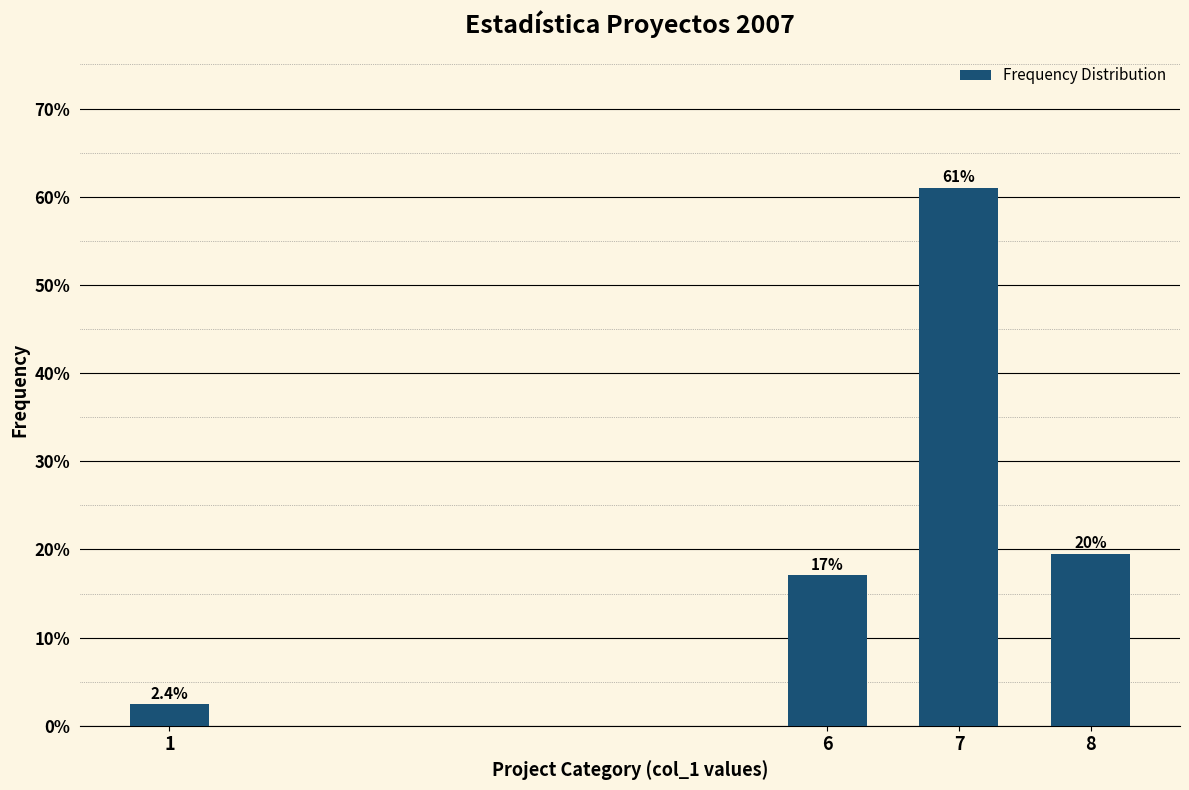

Reading right to left, extract all data points from this chart.

8=19.5	7=61.0	6=17.1	1=2.4